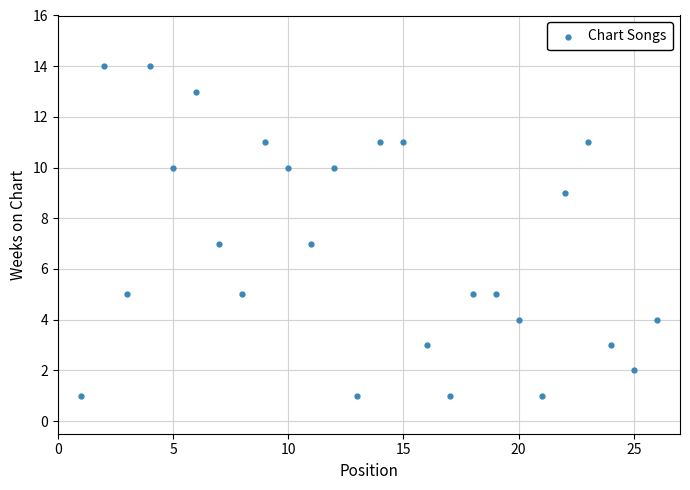

What is the range of Y values (max minus min)?

13